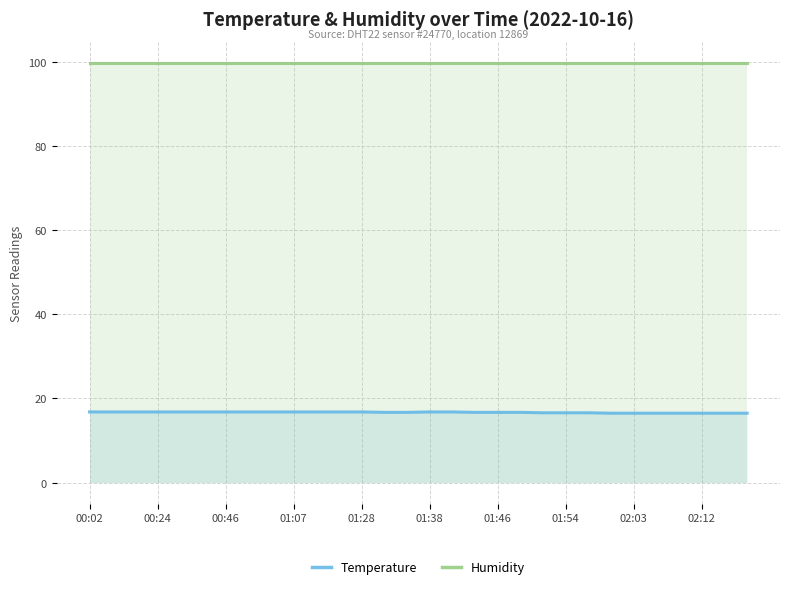

Rank the series by their maximum value, from highest to lowest.

Humidity, Temperature